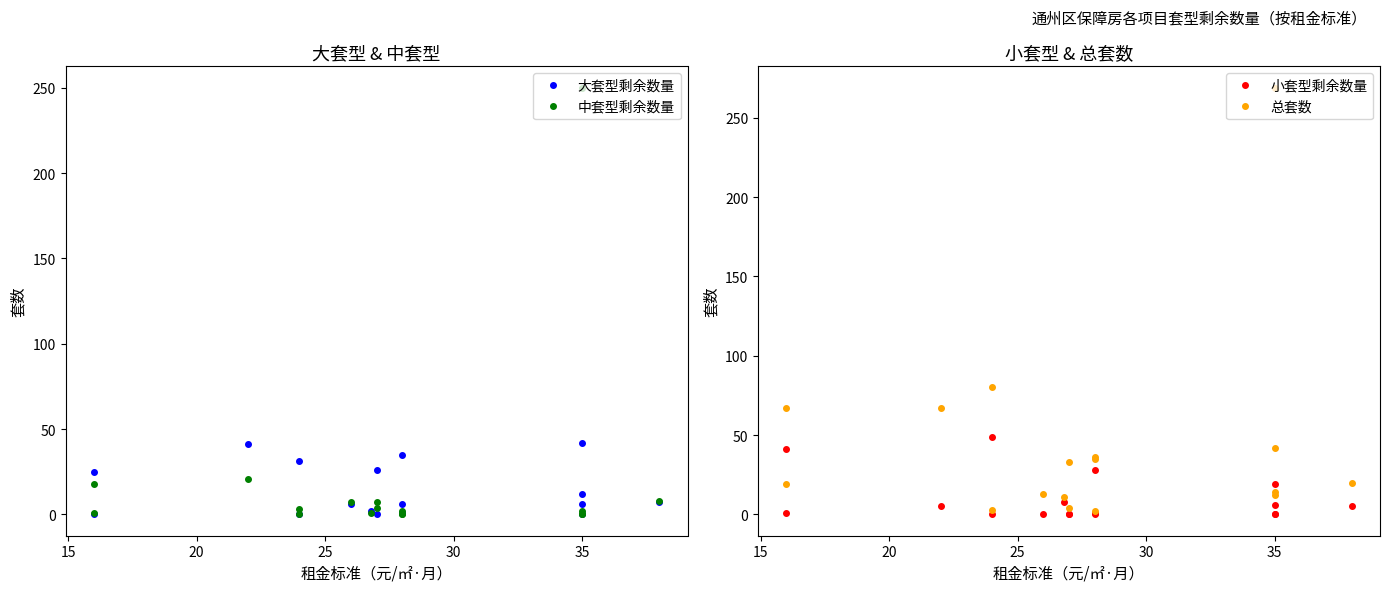

List the series in order of their peak value, lowest first.

大套型剩余数量, 小套型剩余数量, 中套型剩余数量, 总套数